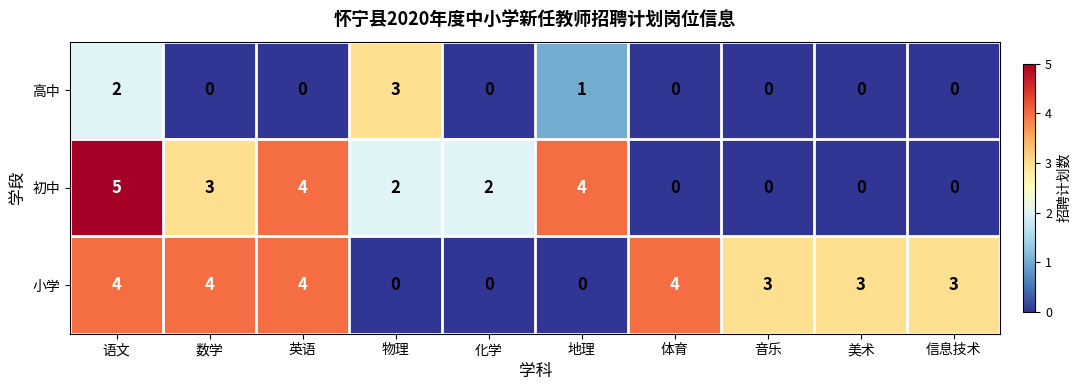

Is it true that 初中 equals 2 at 化学?

True